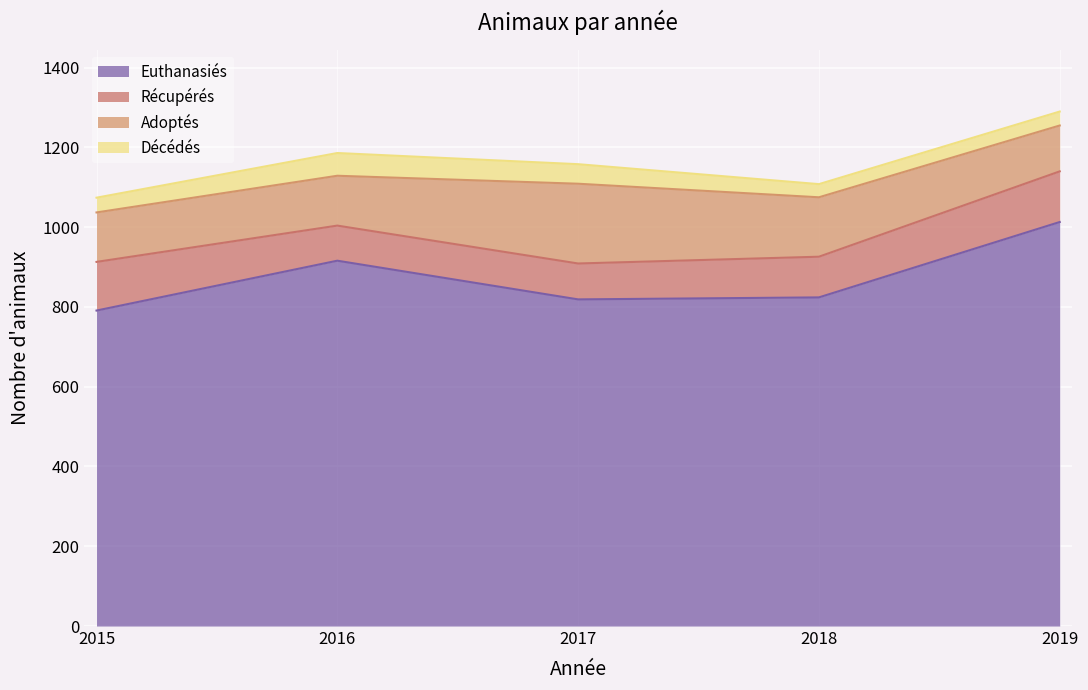

Where is Récupérés nearest to the value 107?

2018